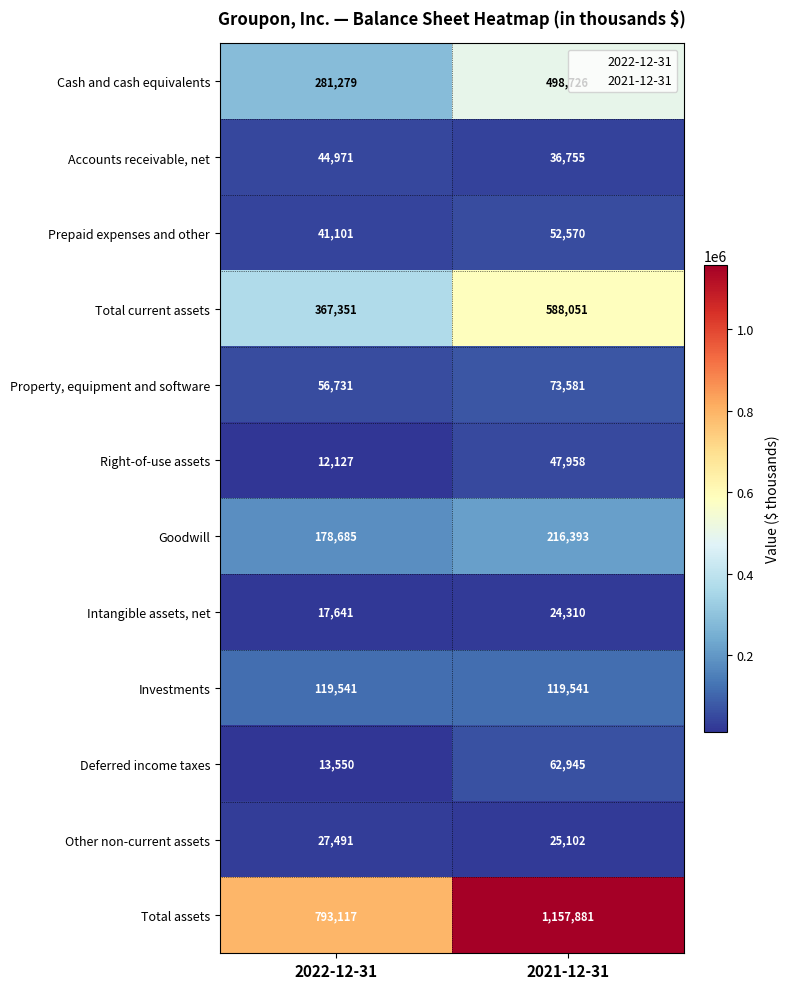

What is the difference between the highest and lowest values at 2021-12-31?

1133571